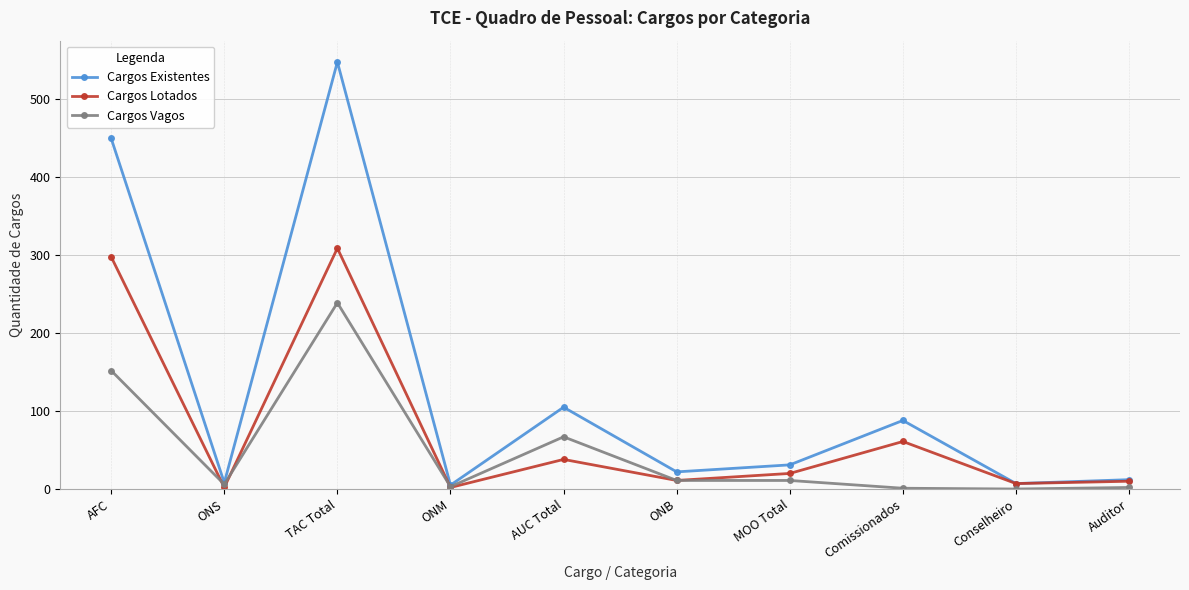

Where is Cargos Existentes nearest to the value 276?

AUC Total